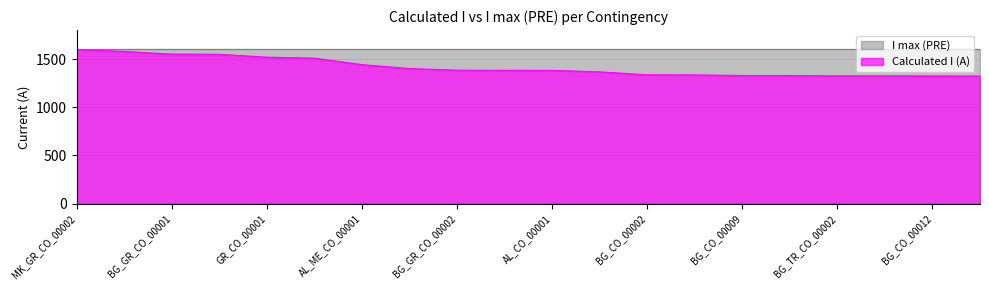

Which has a higher value, GR_CO_00004 or AL_GR_CO_00001?

AL_GR_CO_00001